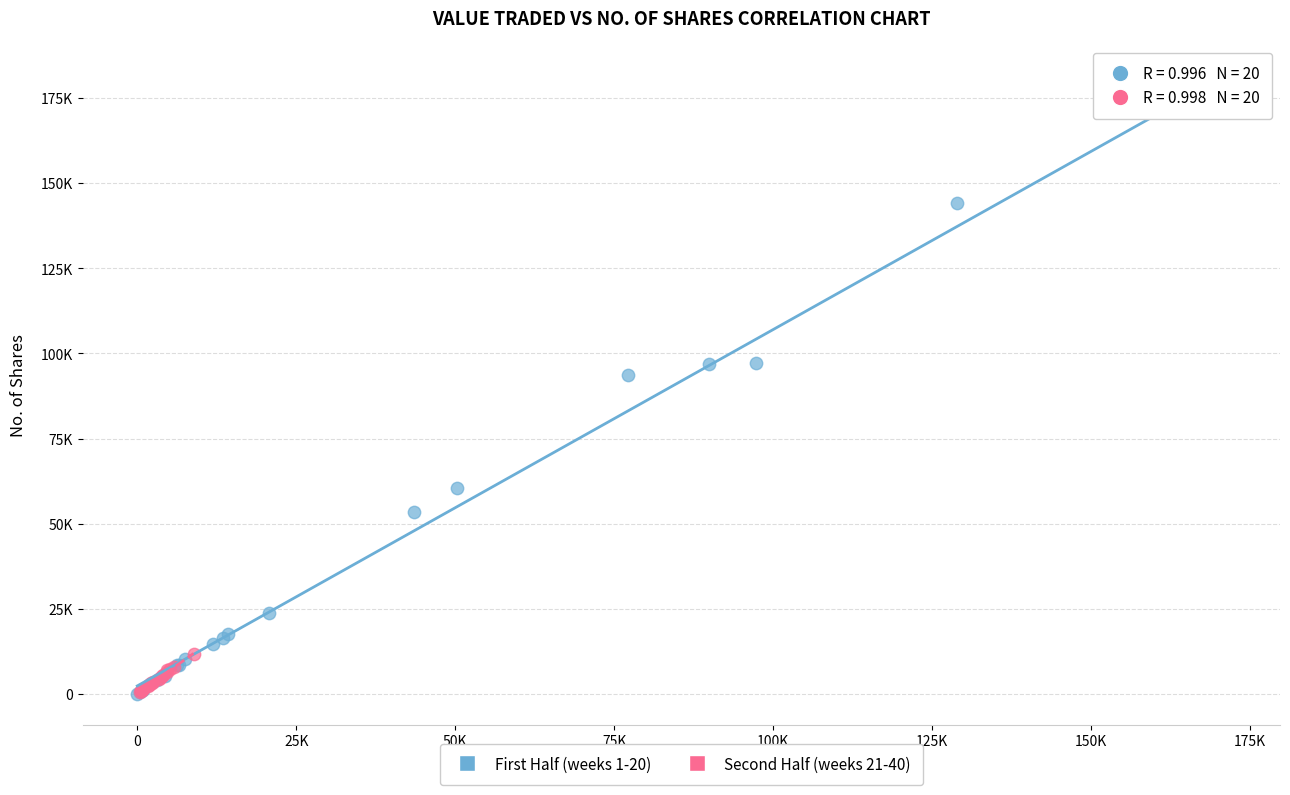

Which series has the widest spread of Y values?

First Half (weeks 1-20)